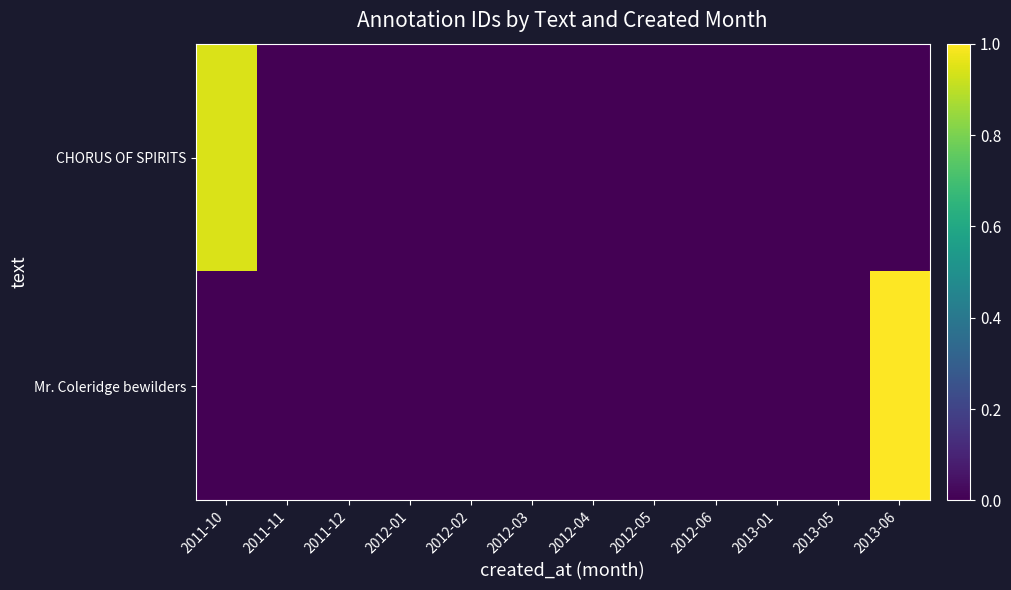

Reading left to right, extract all data points from this chart.

CHORUS OF SPIRITS: 2011-10=0.9	2011-11=0.0	2011-12=0.0	2012-01=0.0	2012-02=0.0	2012-03=0.0	2012-04=0.0	2012-05=0.0	2012-06=0.0	2013-01=0.0	2013-05=0.0	2013-06=0.0
Mr. Coleridge bewilders: 2011-10=0.0	2011-11=0.0	2011-12=0.0	2012-01=0.0	2012-02=0.0	2012-03=0.0	2012-04=0.0	2012-05=0.0	2012-06=0.0	2013-01=0.0	2013-05=0.0	2013-06=1.0